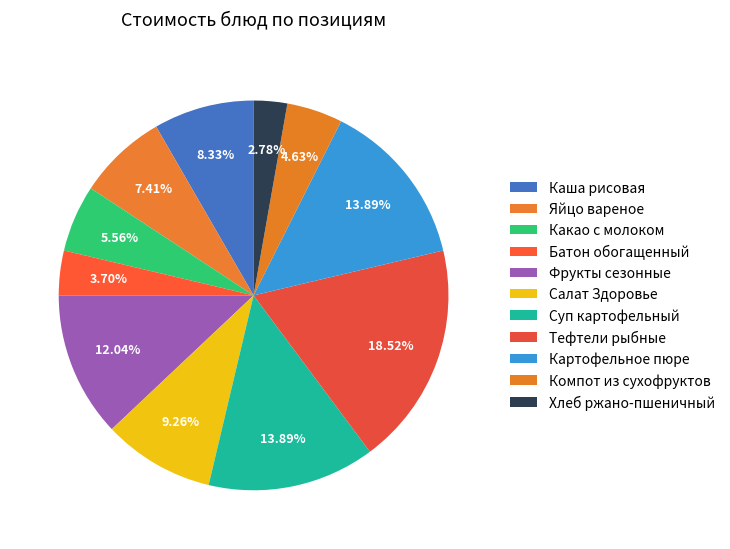

Does Каша рисовая account for over 50% of the chart?

No